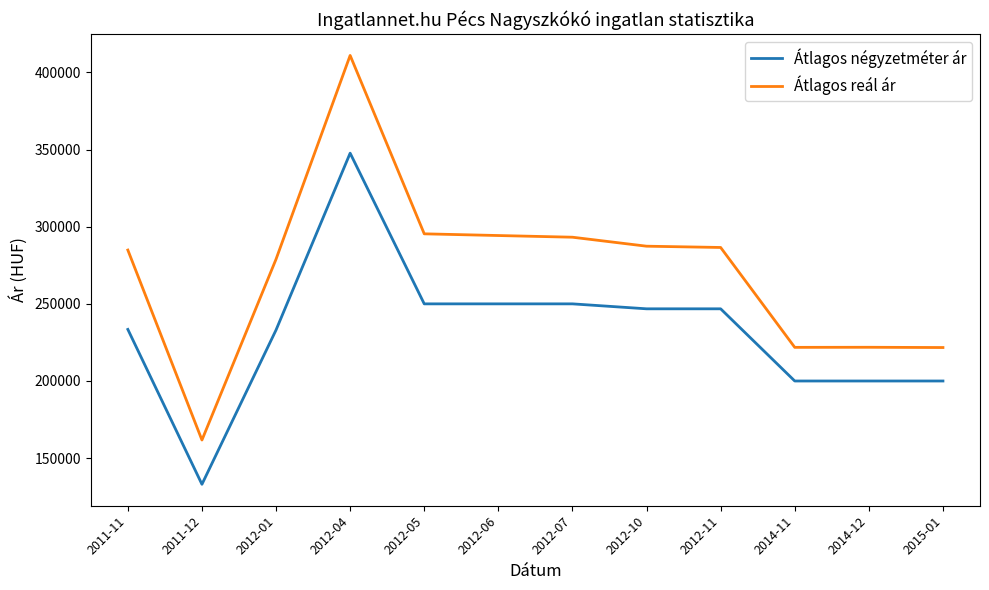

What is the smallest value displayed?

133044